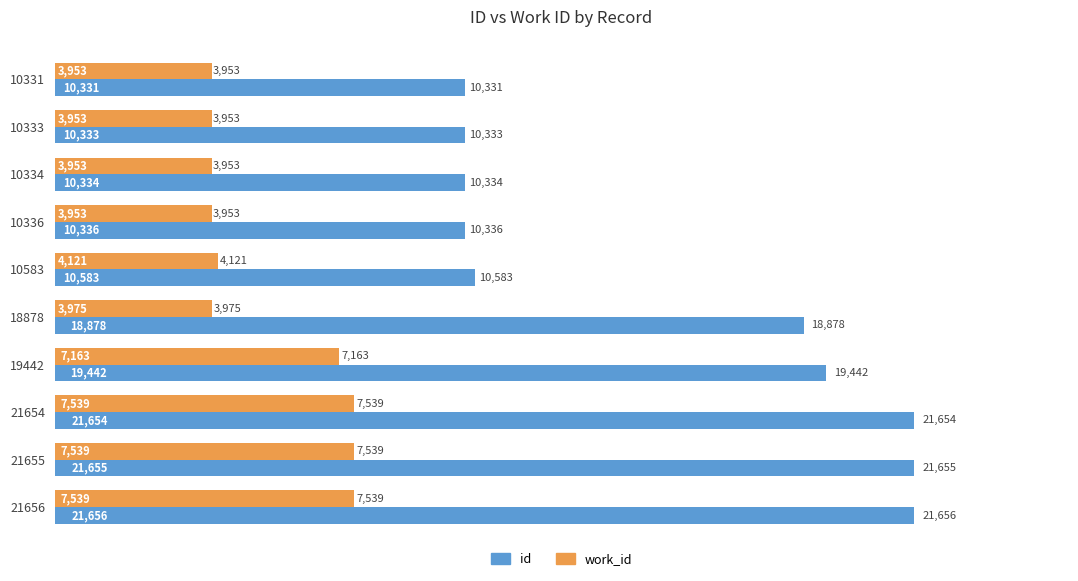

What is the minimum value shown in the chart?

3953